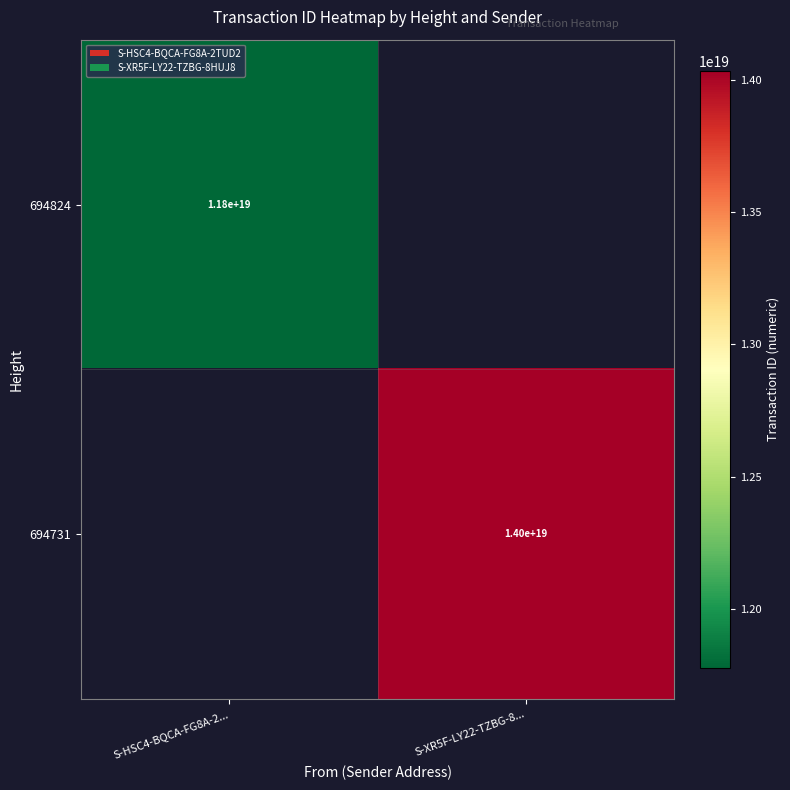

At which category does the chart reach its peak across all series?

S-XR5F-LY22-TZBG-8...